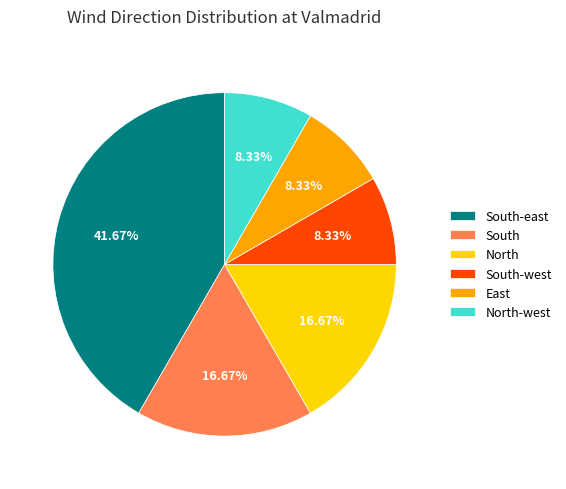

To the nearest percent, what percentage of the pie is North-west?

8%